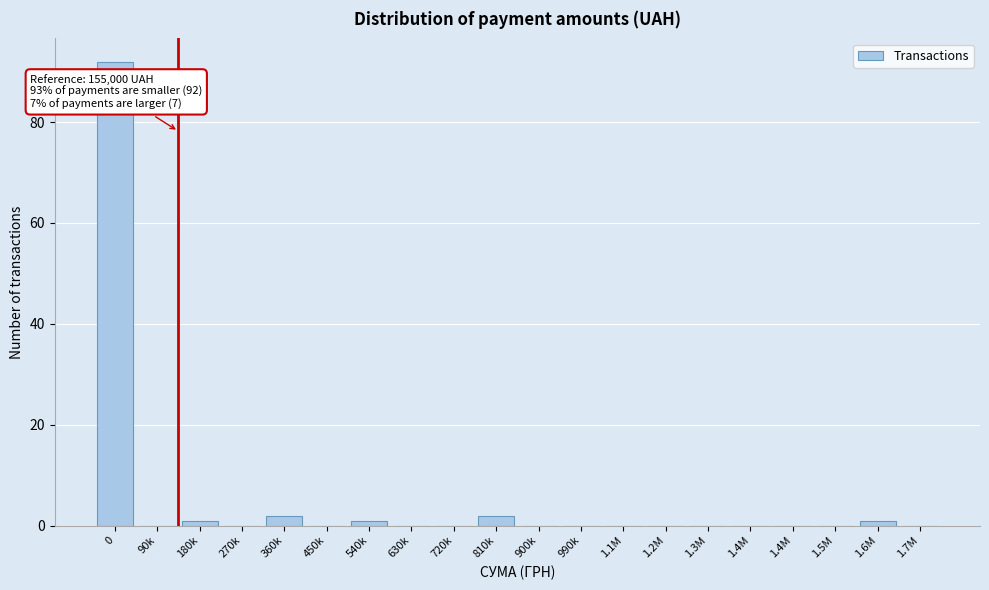

Count the number of categories in the chart.

20